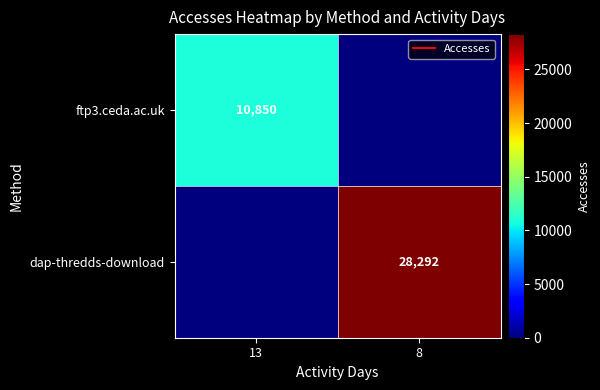

What is the greatest value displayed?

28292